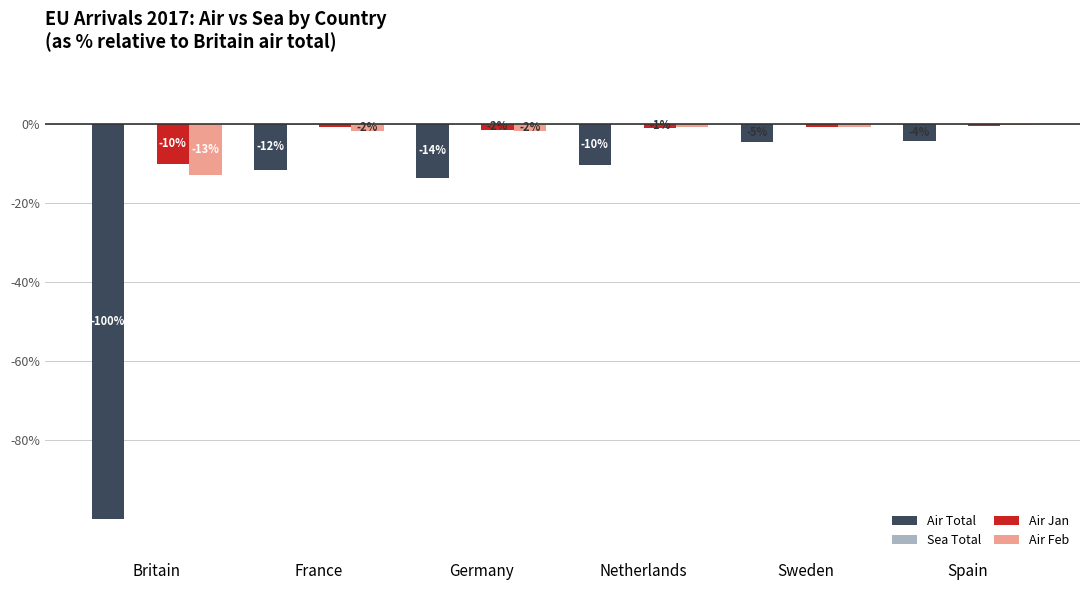

Reading left to right, extract all data points from this chart.

Air Total: -100.0	-11.7	-13.6	-10.4	-4.5	-4.2
Sea Total: -0.1	-0.2	-0.1	-0.0	-0.0	-0.0
Air Jan: -10.1	-0.9	-1.6	-1.1	-0.8	-0.5
Air Feb: -13.0	-1.7	-1.8	-0.9	-0.9	-0.3